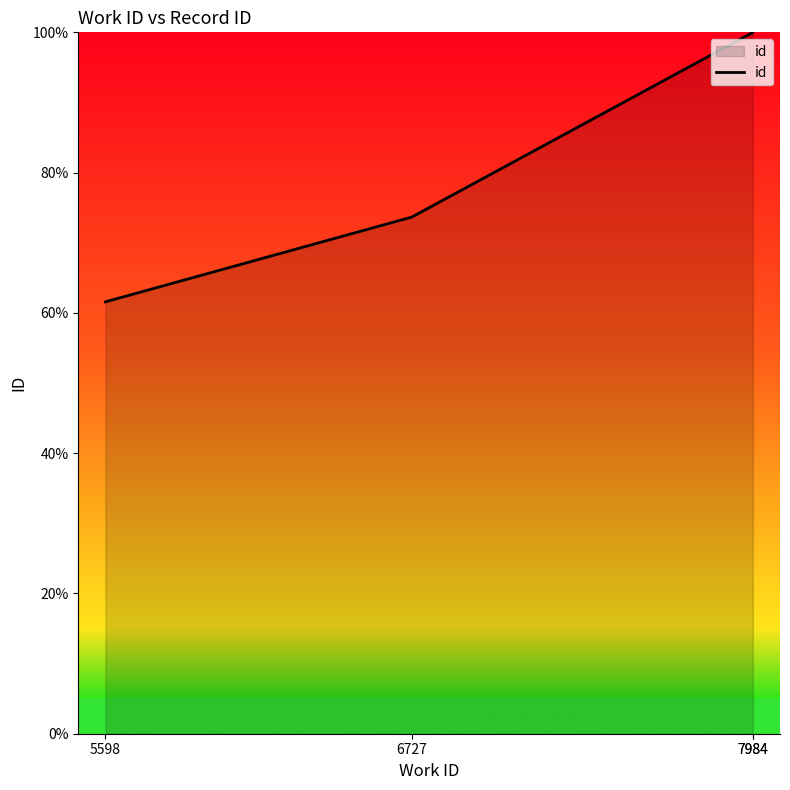

Does the chart display data point markers on the line(s)?

No